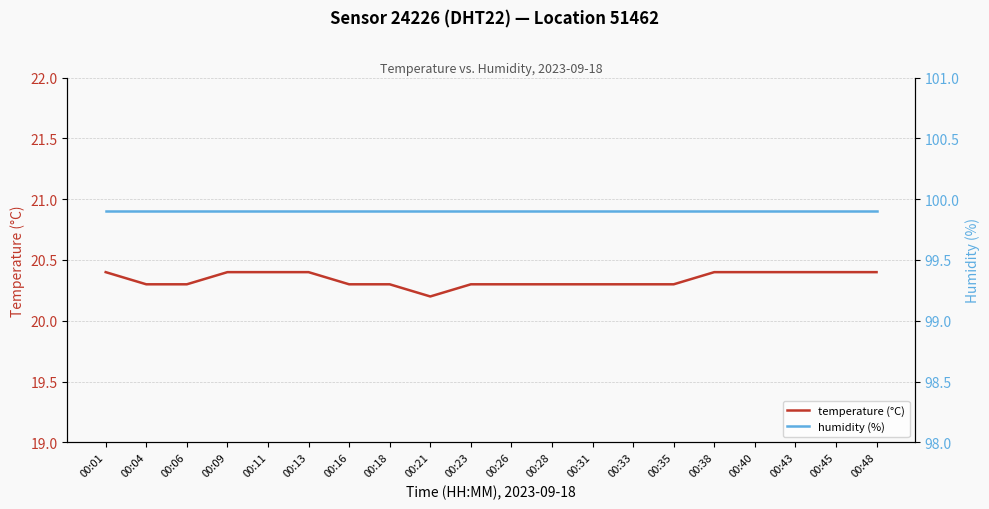

Between 00:28 and 00:43, which series saw the biggest shift?

temperature (°C)